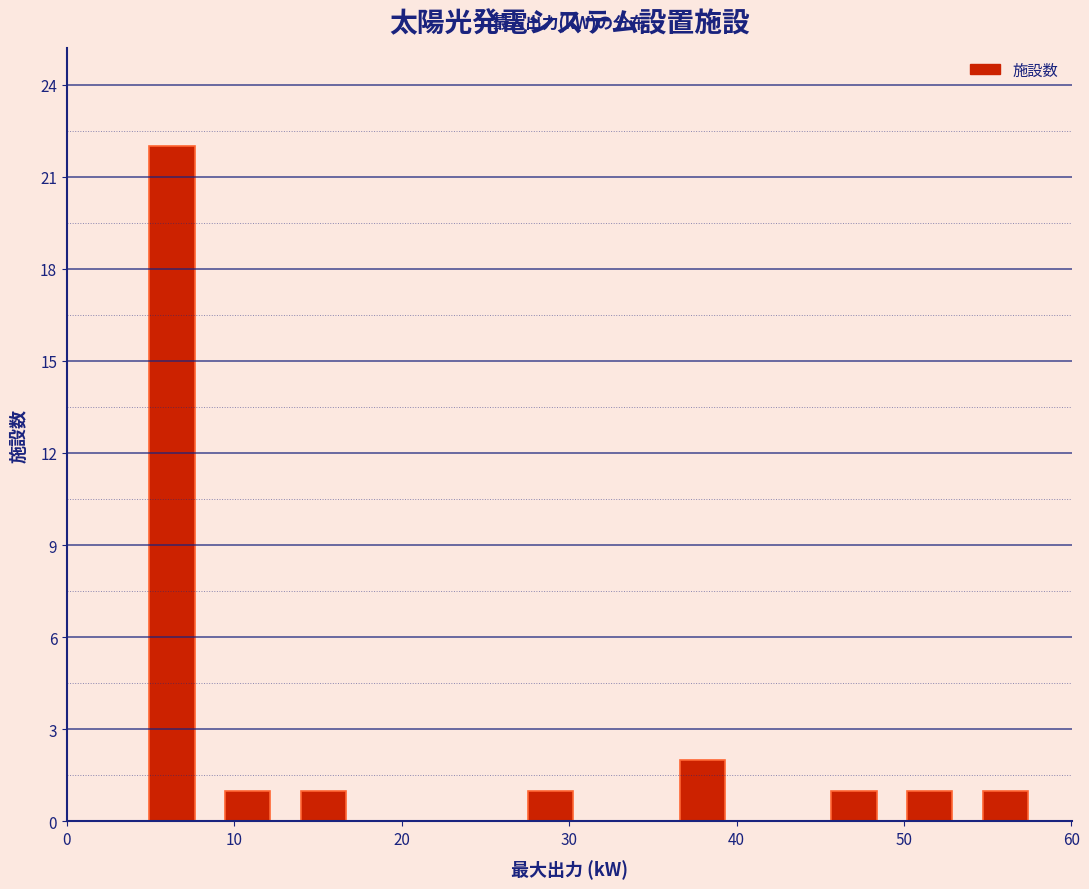

What is the height of the bar covering 54 to 58 on the x-axis? Neither the bar edges nor the heights are printed on the chart, so give them approximately, as read against the axes.

1